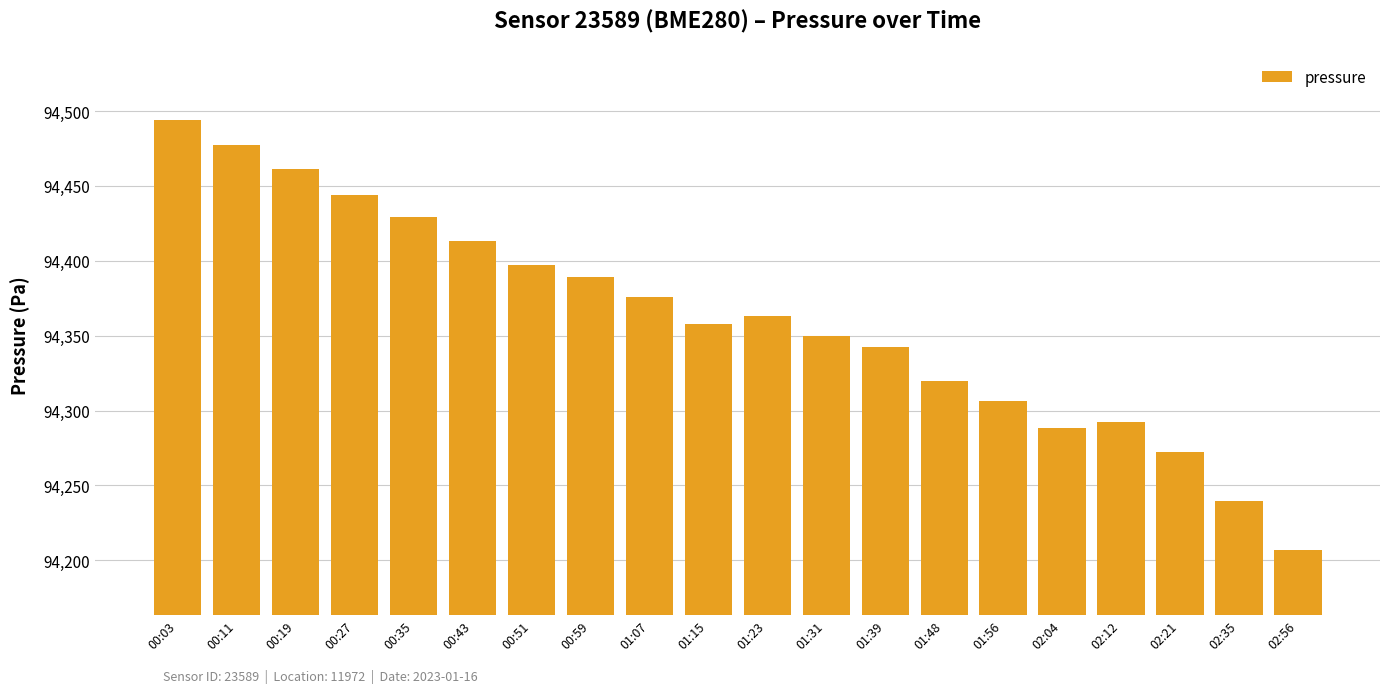

Does the chart contain stacked bars?

No